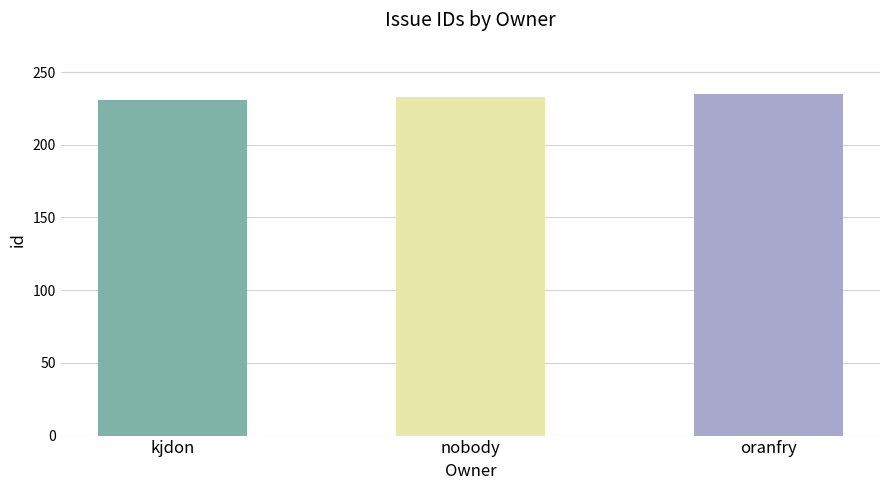

What is the smallest value displayed?

231